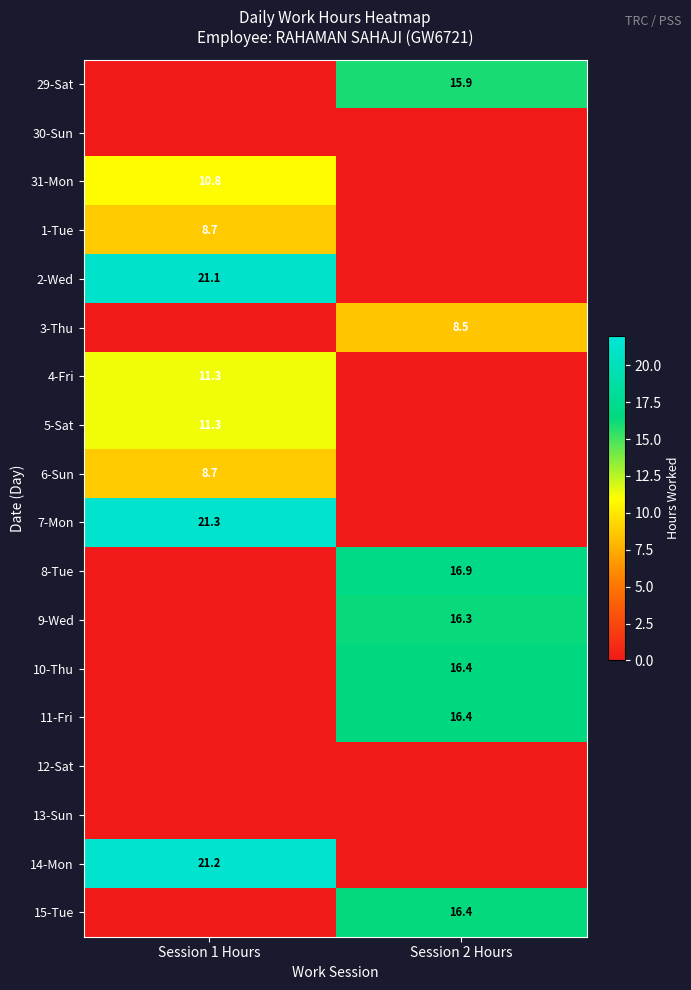

Is it true that 14-Mon equals 13.3 at Session 1 Hours?

False